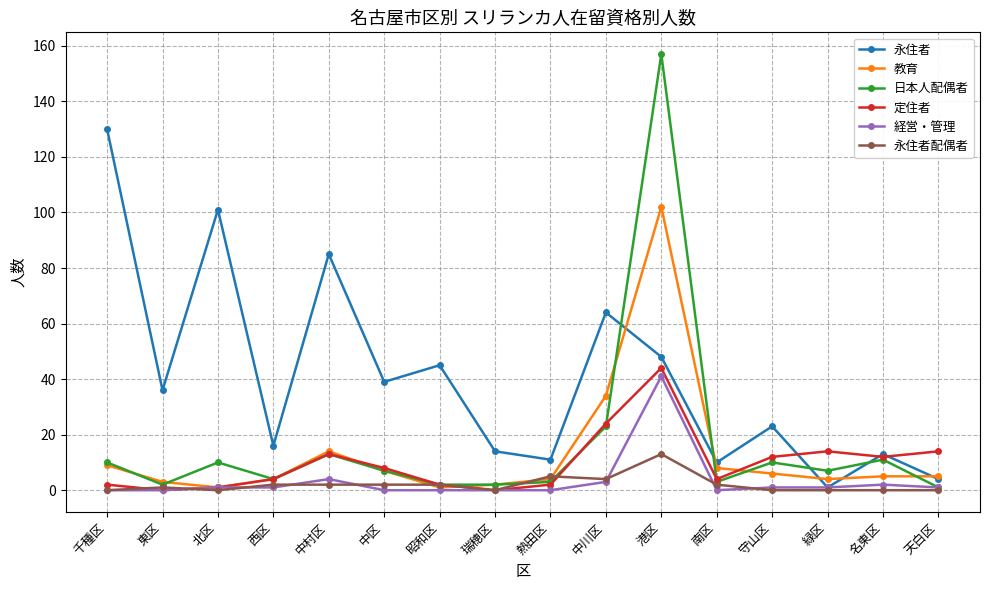

At which label does 定住者 first exceed 8?

中村区